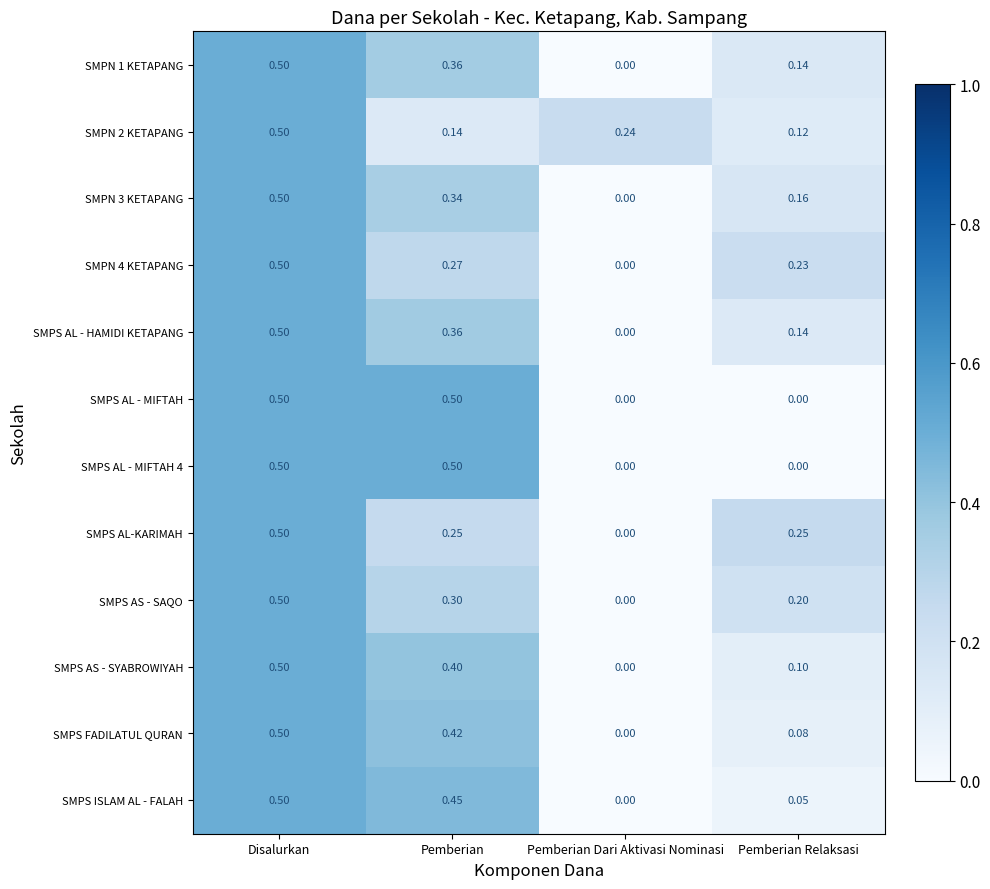

Which category has the highest value in the SMPN 3 KETAPANG series?

Disalurkan